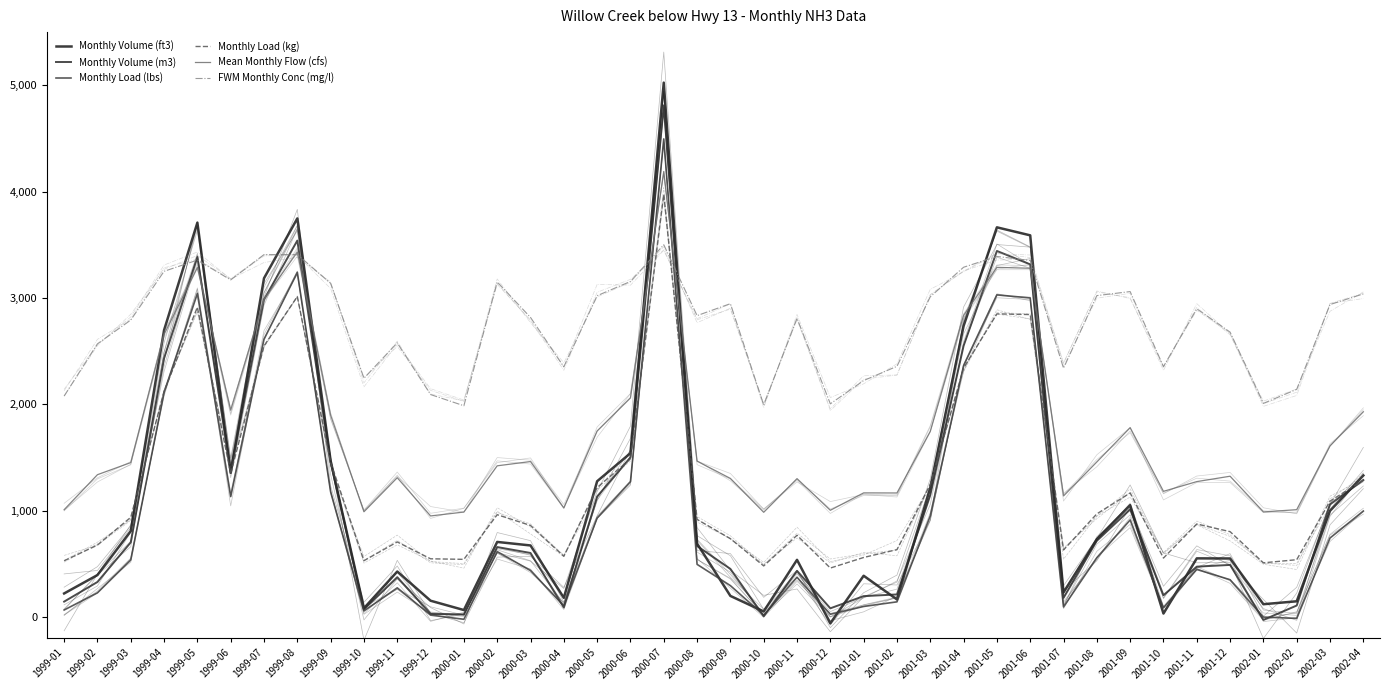

List the labels in order of FWM Monthly Conc (mg/l) value, smallest first.

2000-01, 2000-10, 2000-12, 2002-01, 1999-01, 1999-12, 2002-02, 2001-01, 1999-10, 2001-07, 2000-04, 2001-10, 2001-02, 1999-02, 1999-11, 2001-12, 1999-03, 2000-11, 2000-03, 2000-08, 2001-11, 2002-03, 2000-09, 2001-03, 2000-05, 2001-08, 2002-04, 2001-09, 1999-09, 2000-02, 2000-06, 1999-06, 1999-04, 2001-04, 2001-06, 1999-05, 2001-05, 1999-07, 1999-08, 2000-07